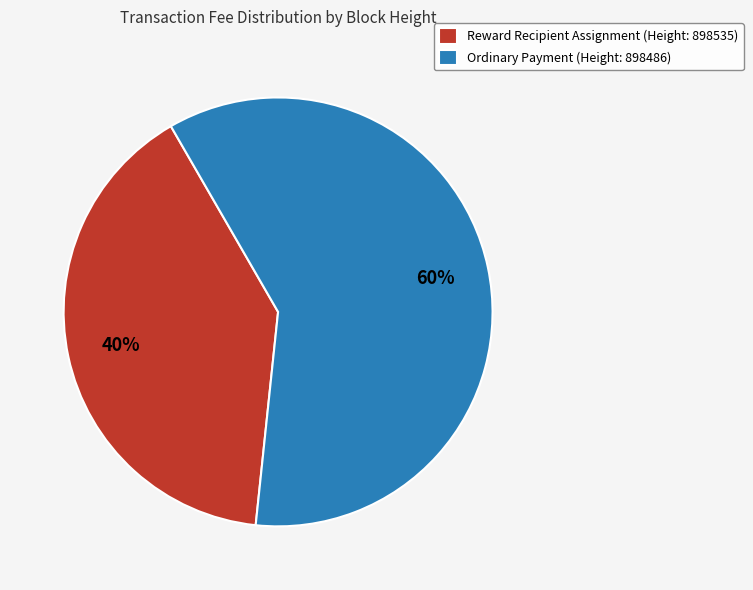

To the nearest percent, what is the difference between the Ordinary Payment and Reward Recipient Assignment slice percentages?

20%